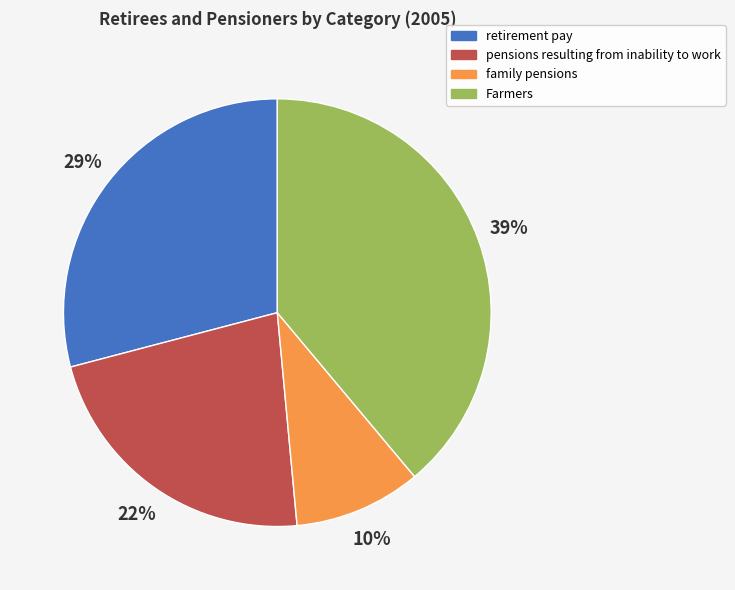

What is the largest slice in the pie chart?

Farmers